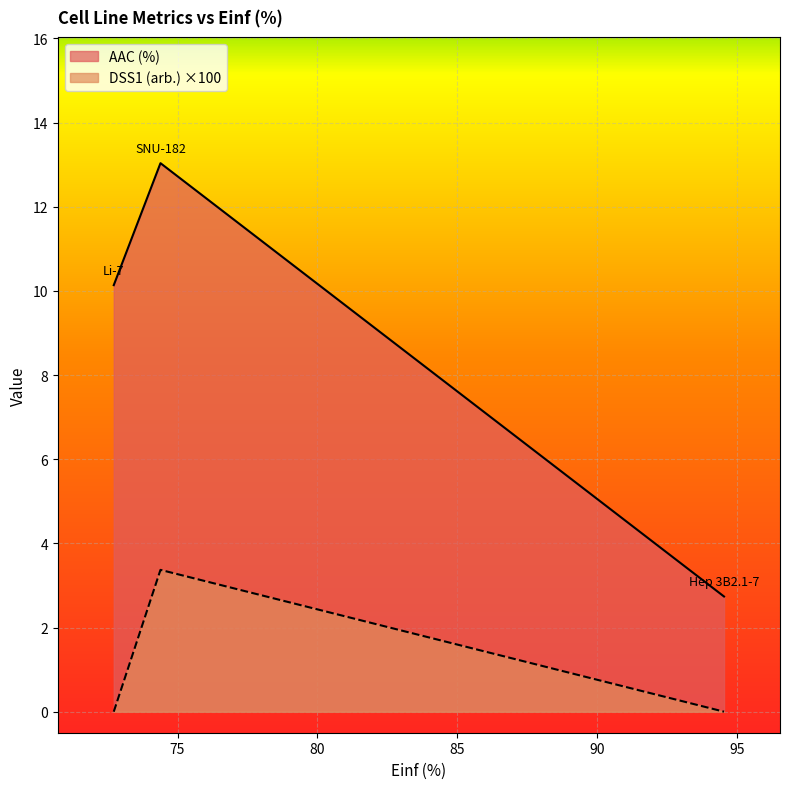

How many data points in AAC (%) are above 10?

2